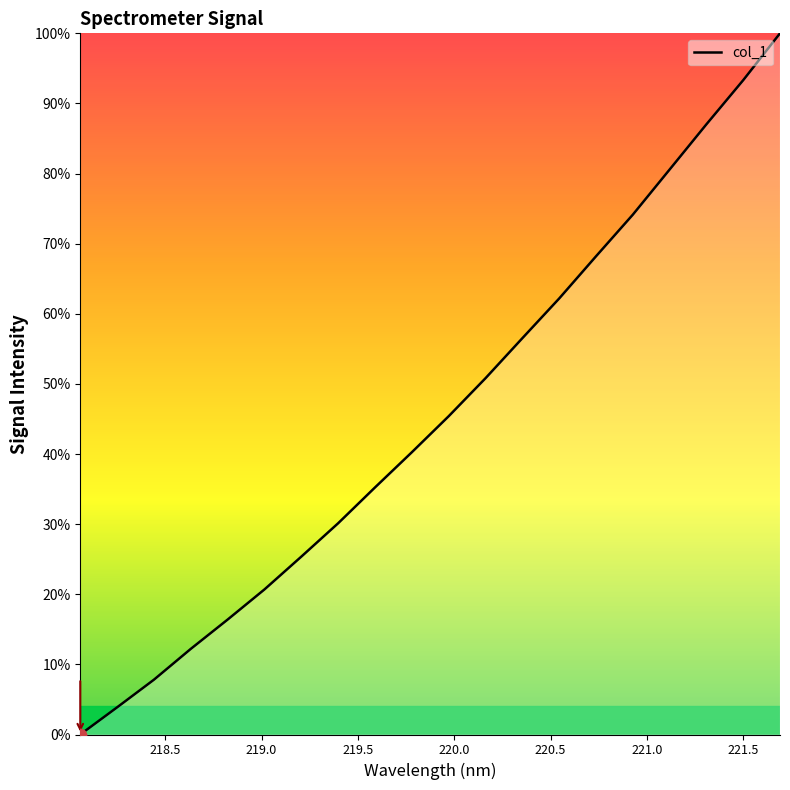

What is the difference between the maximum and minimum values?

100.0